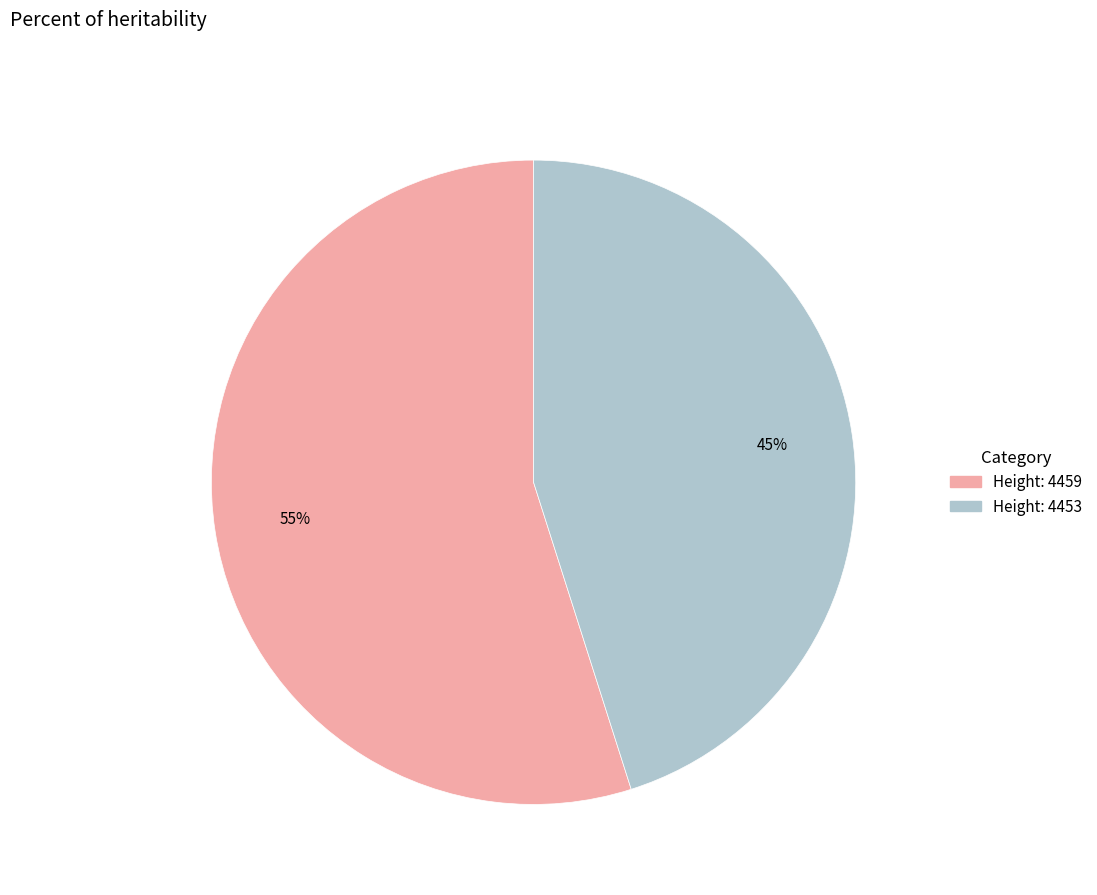

Is there any slice that represents more than half of the pie?

Yes